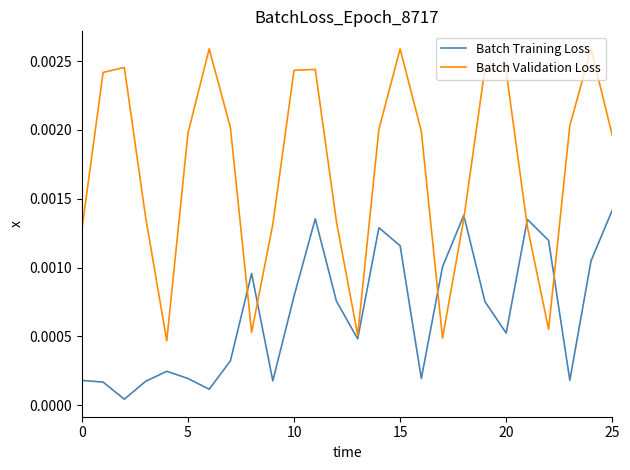

At how many categories does at least one series exceed 0?

26